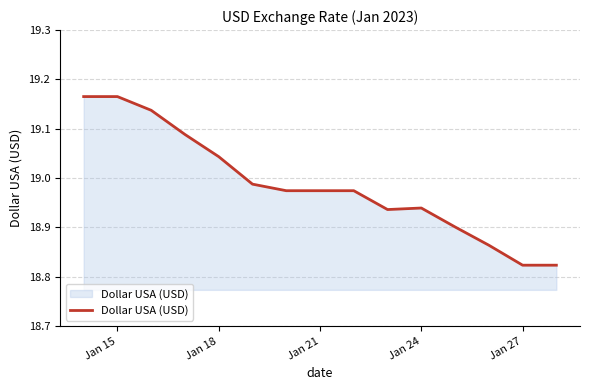

Reading left to right, transcribe all the data shown in this chart.

19.2	19.2	19.1	19.1	19.0	19.0	19.0	19.0	19.0	18.9	18.9	18.9	18.9	18.8	18.8